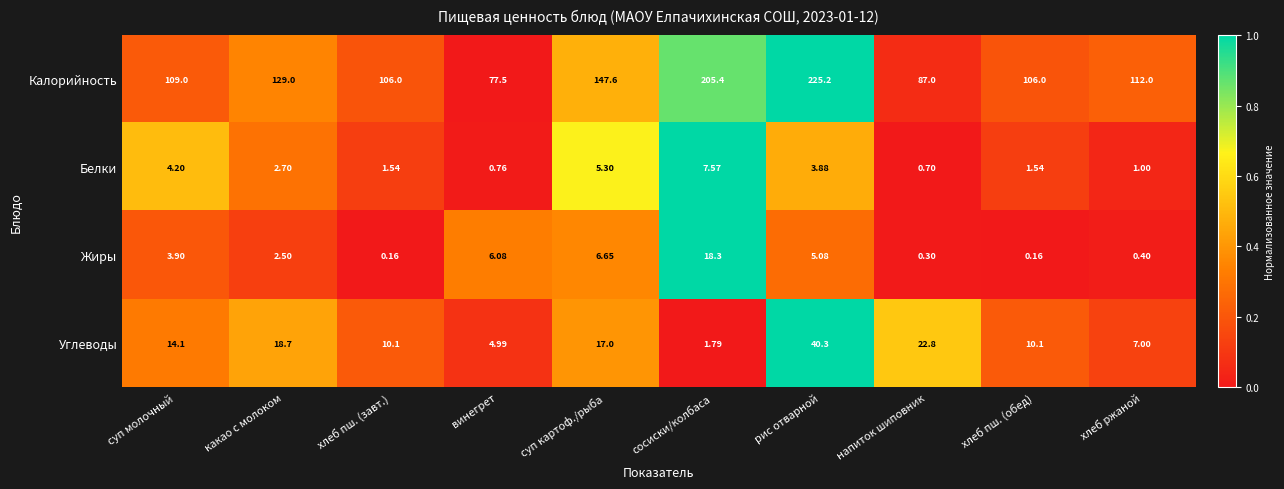

Is the value of Жиры at хлеб пш. (обед) greater than the value of Белки at хлеб пш. (обед)?

No